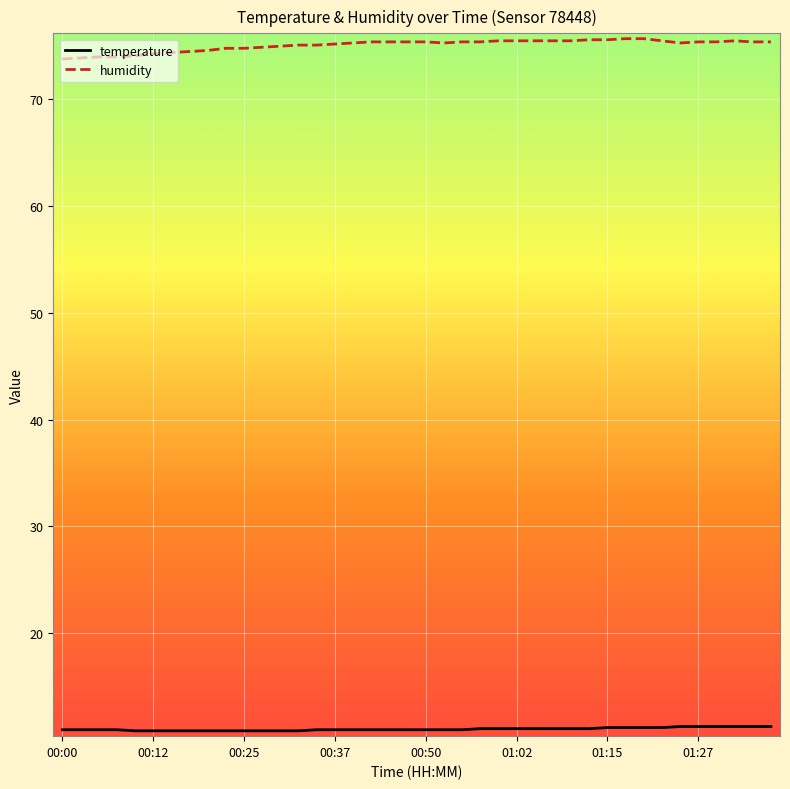

Count the number of data series in this chart.

2